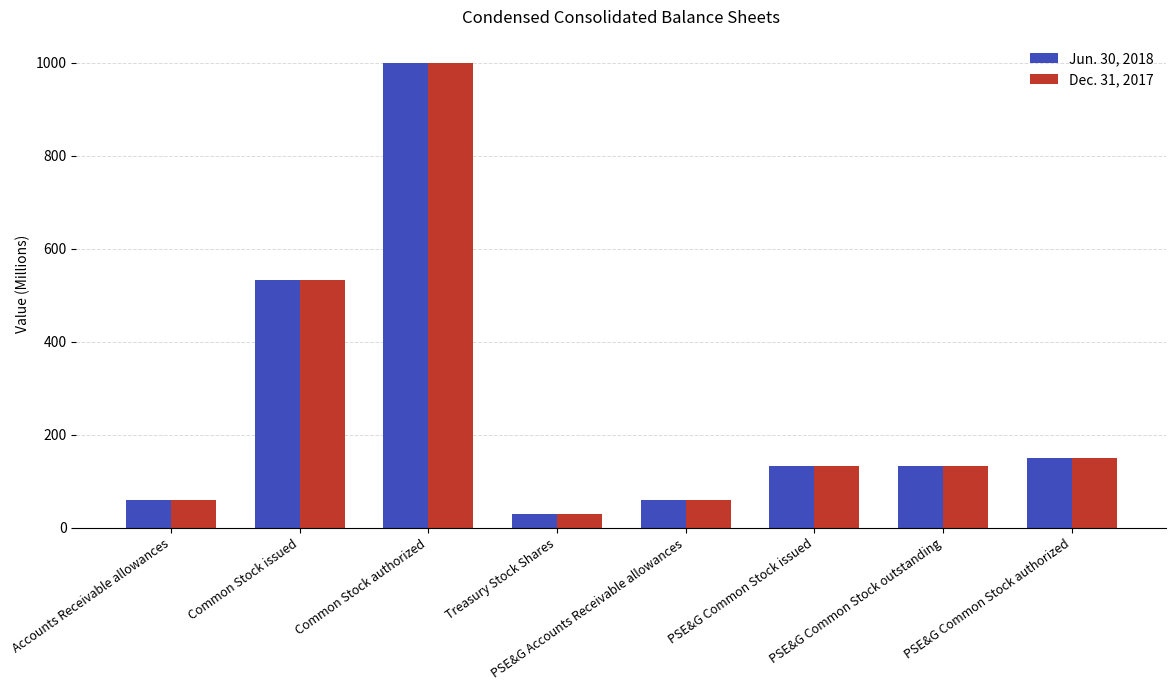

What is the total value across all series at PSE&G Common Stock authorized?

300